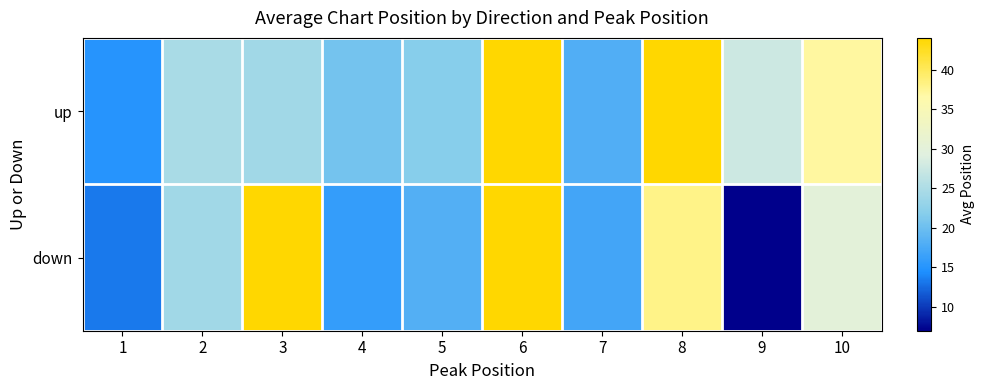

Which series has the largest total across all categories?

up